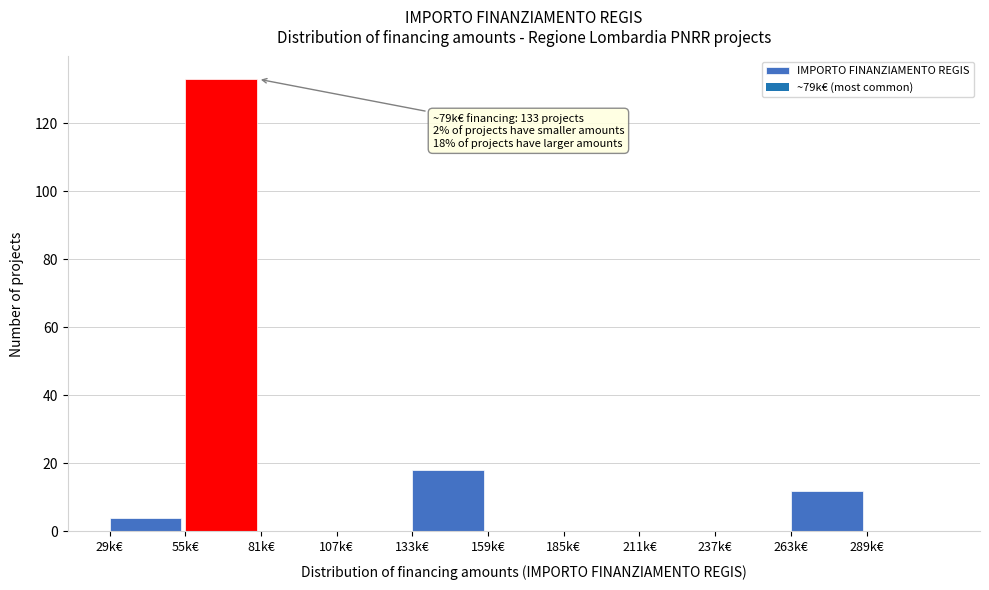

Reading right to left, extract all data points from this chart.

289k€=0	263k€=12	237k€=0	211k€=0	185k€=0	159k€=0	133k€=18	107k€=0	81k€=0	55k€=133	29k€=4